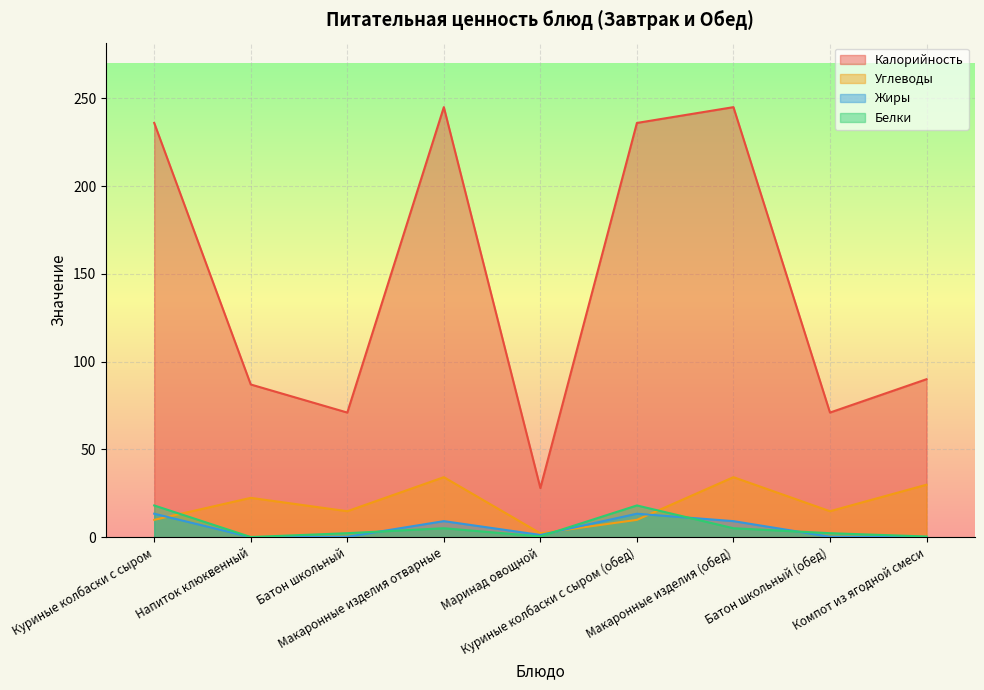

What is the sum of all Углеводы values?

172.3